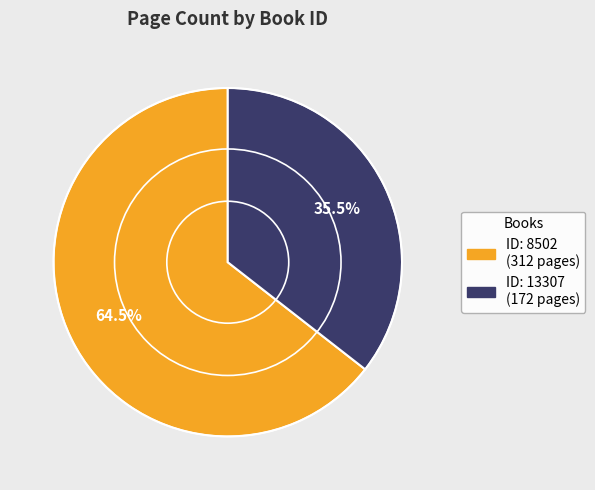

Count the number of slices in the pie.

2